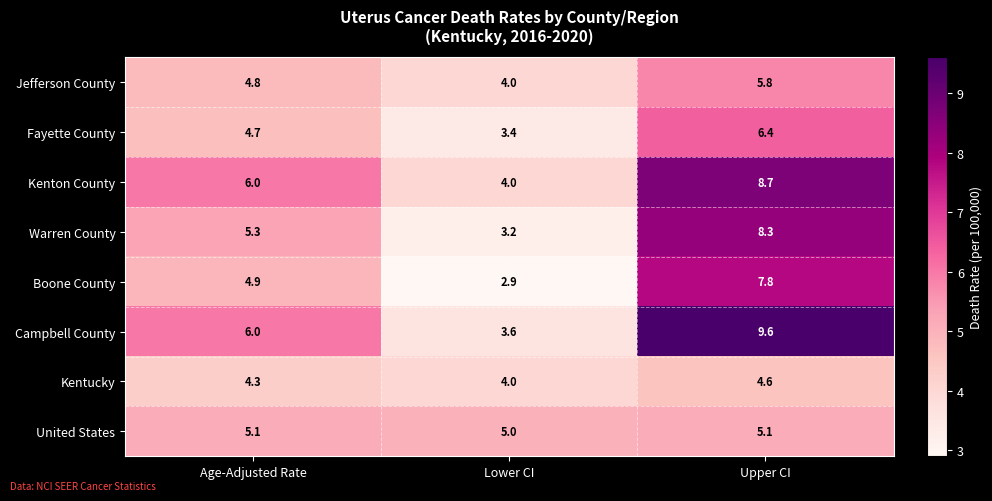

Between Lower CI and Upper CI, which series saw the biggest shift?

Campbell County